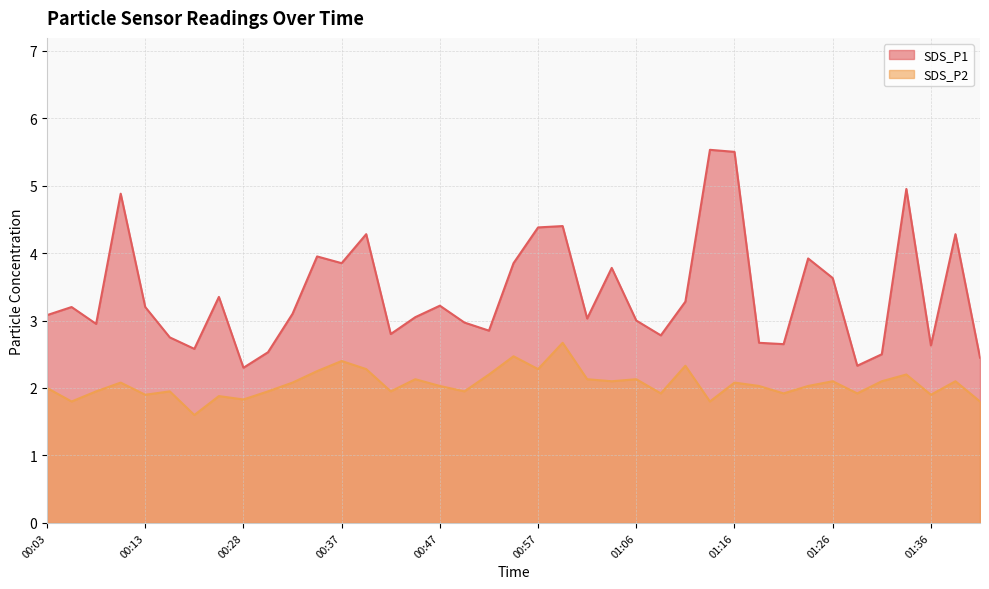

At which label does SDS_P1 reach its peak?

01:14